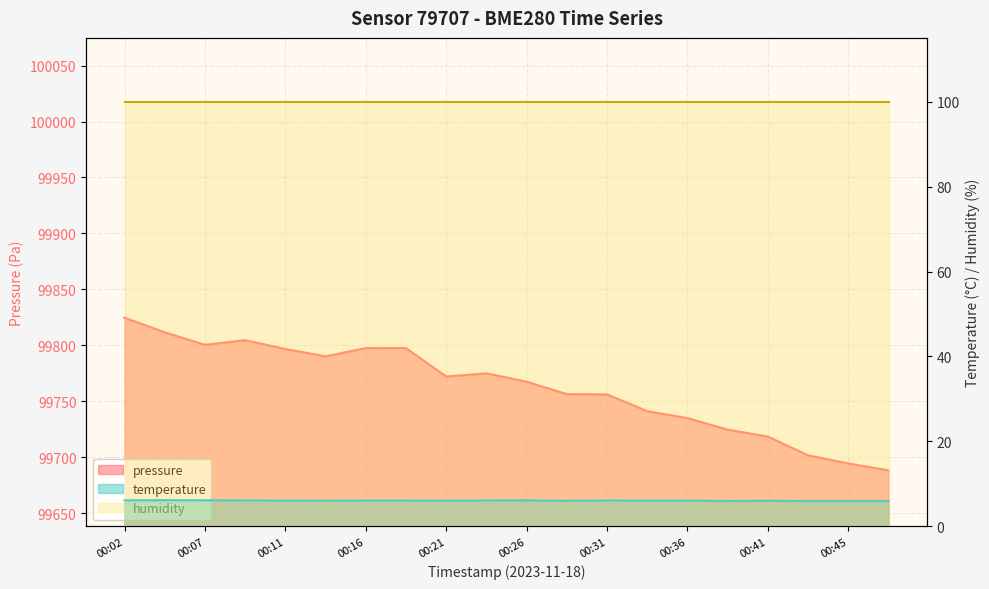

Count the number of categories in the chart.

20